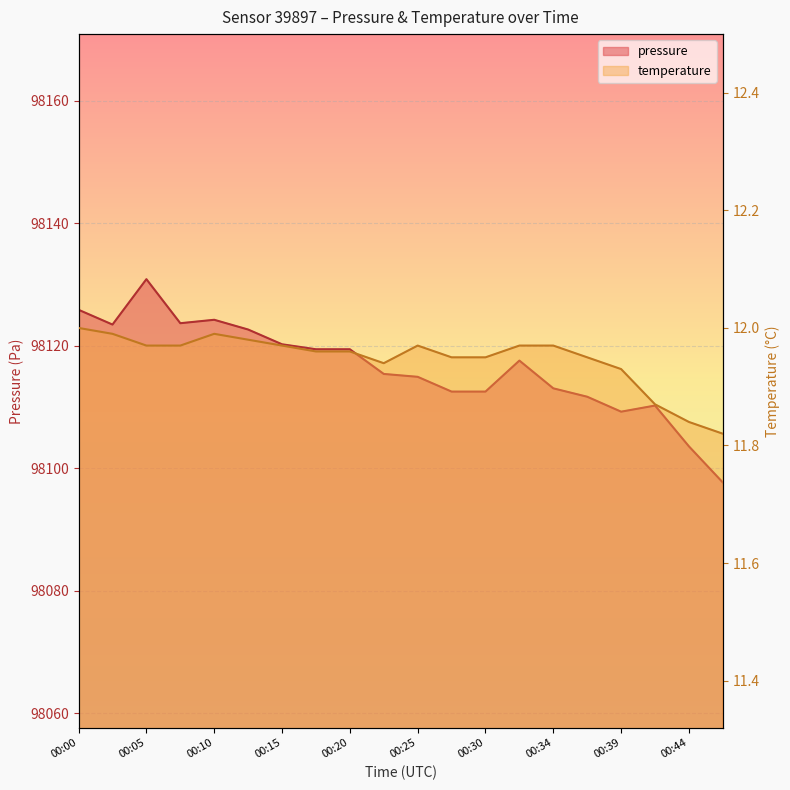

True or false: temperature and pressure cross at least once.

False